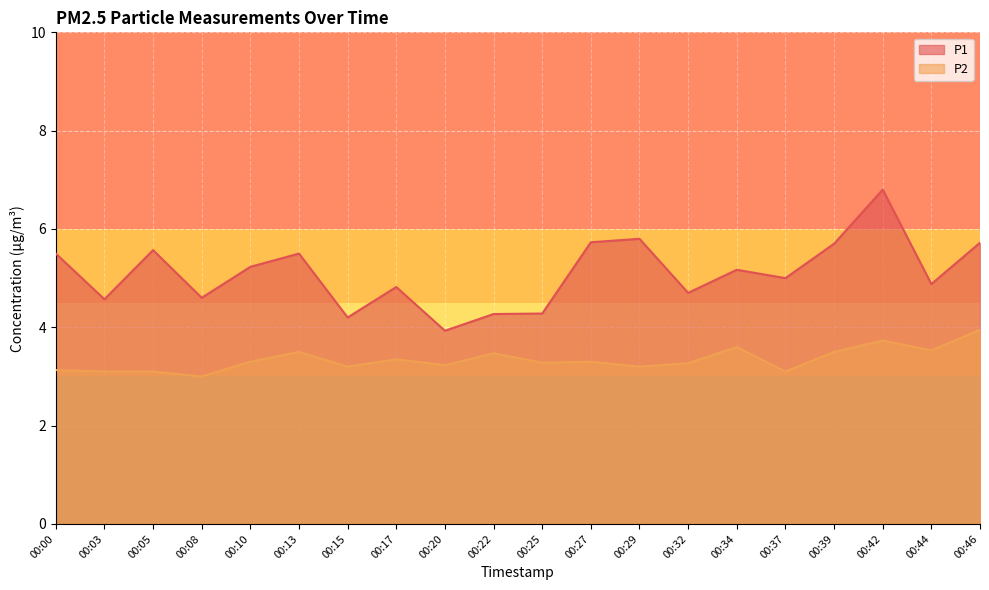

List the series in order of their overall mean, lowest first.

P2, P1